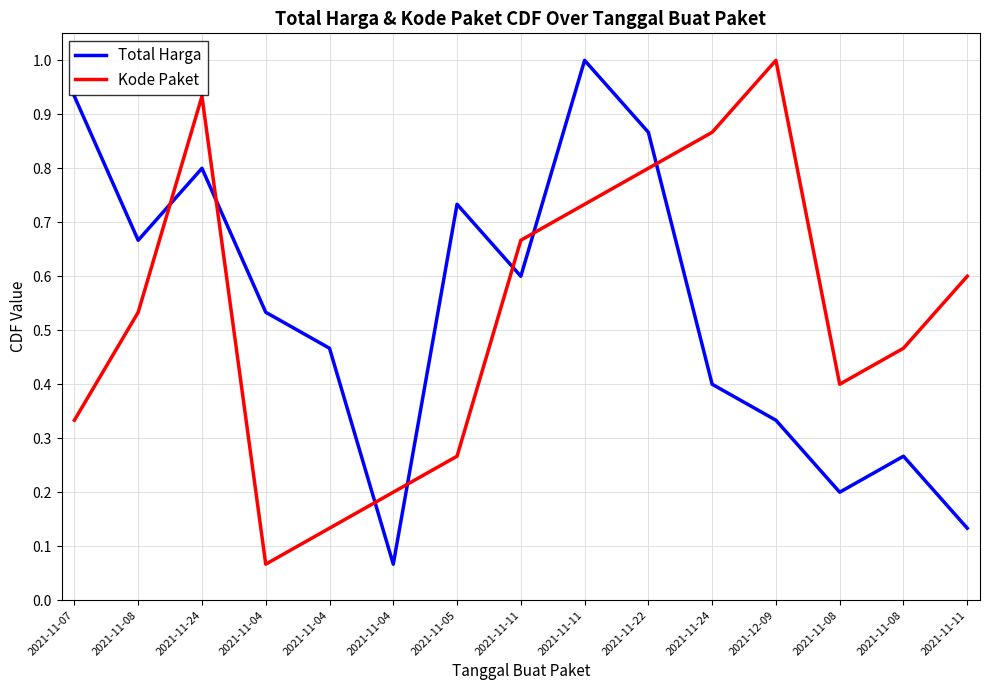

After their last crossing, which series has the higher values: Kode Paket or Total Harga?

Kode Paket